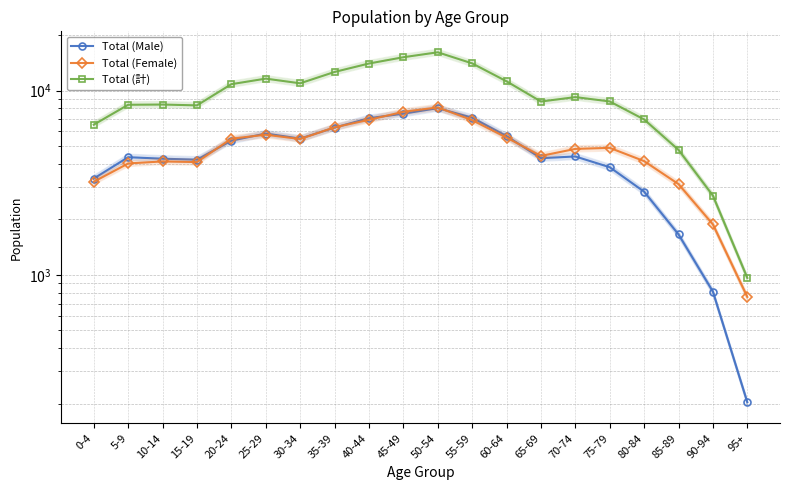

Which series has the largest total across all categories?

Total (計)